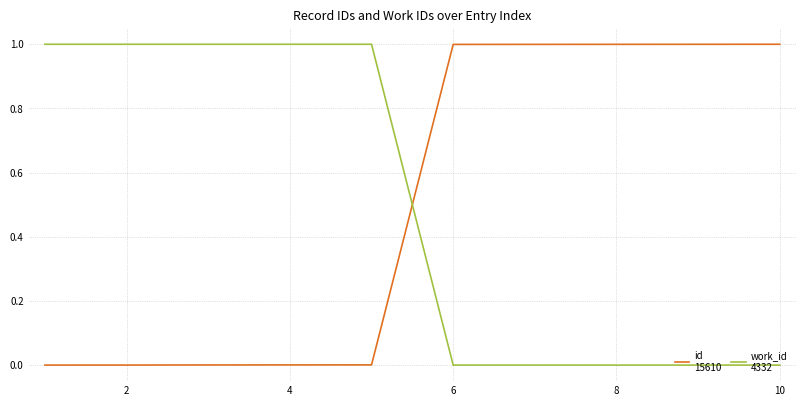

What is the greatest value displayed?

1.0